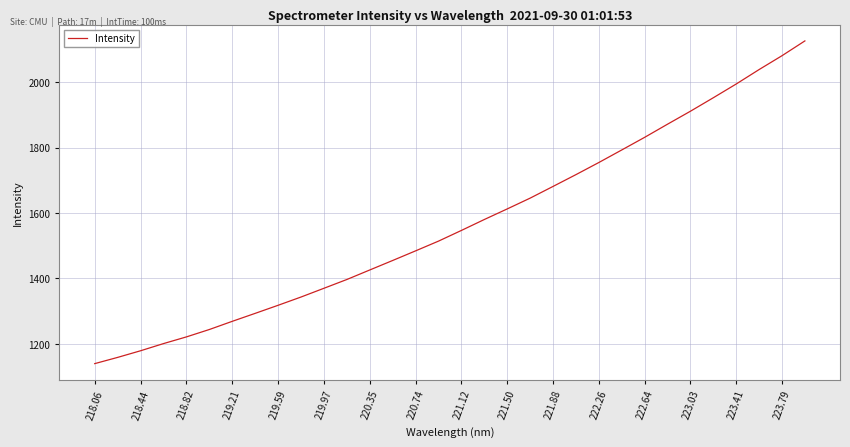

What is the smallest value displayed?

1139.8